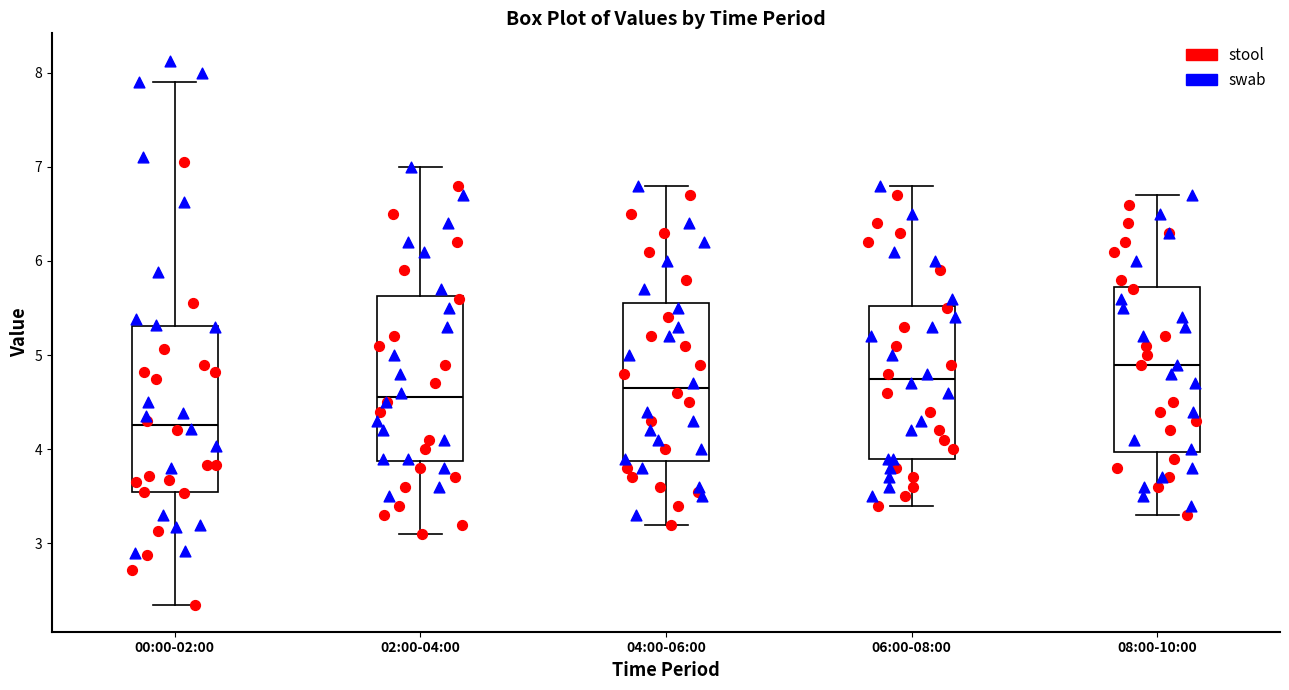

Where does the upper whisker of the box for 02:00-04:00 end on the y-axis? The values are not printed on the chart, so give them approximately, as read against the axis.

7.0